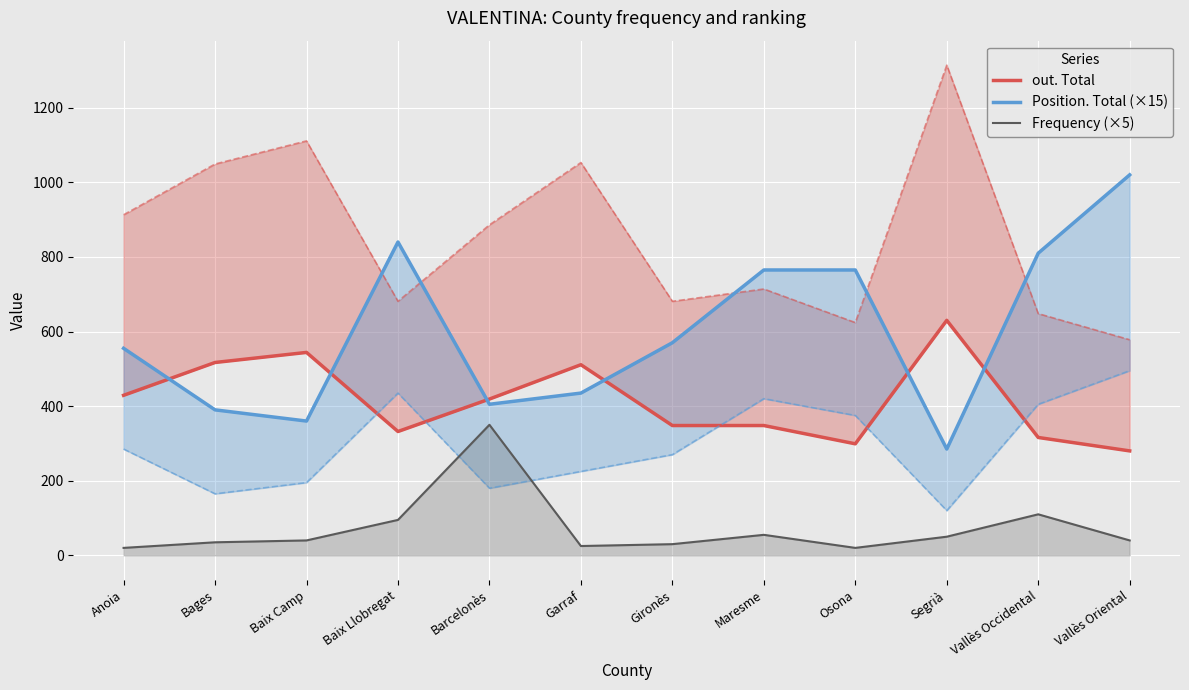

What position from the left is Barcelonès?

5